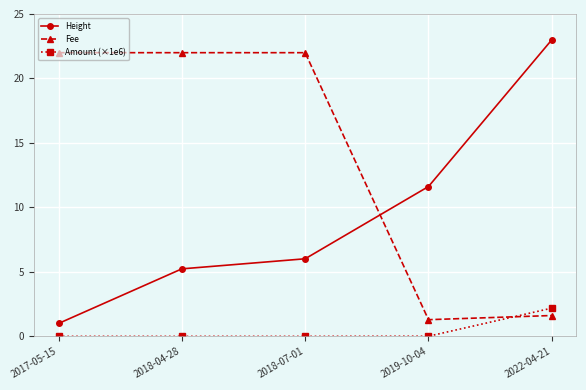

What is the difference between the highest and lowest values at 2022-04-21?

21.4